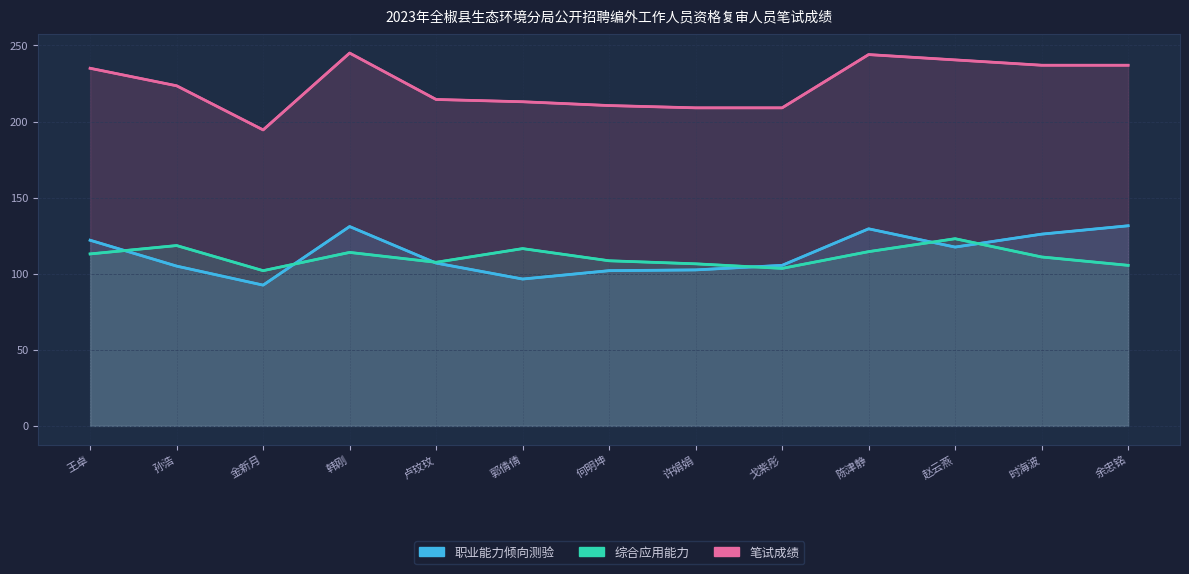

Reading left to right, extract all data points from this chart.

职业能力倾向测验: 王卓=122.0	孙浩=105.0	金新月=92.5	韩刚=131.0	卢玟玟=107.0	郭倩倩=96.5	何明坤=102.0	许娟娟=102.5	戈紫彤=105.5	陈津静=129.5	赵云燕=117.5	时海波=126.0	余忠铭=131.5
综合应用能力: 王卓=113.0	孙浩=118.5	金新月=102.0	韩刚=114.0	卢玟玟=107.5	郭倩倩=116.5	何明坤=108.5	许娟娟=106.5	戈紫彤=103.5	陈津静=114.5	赵云燕=123.0	时海波=111.0	余忠铭=105.5
笔试成绩: 王卓=235.0	孙浩=223.5	金新月=194.5	韩刚=245.0	卢玟玟=214.5	郭倩倩=213.0	何明坤=210.5	许娟娟=209.0	戈紫彤=209.0	陈津静=244.0	赵云燕=240.5	时海波=237.0	余忠铭=237.0